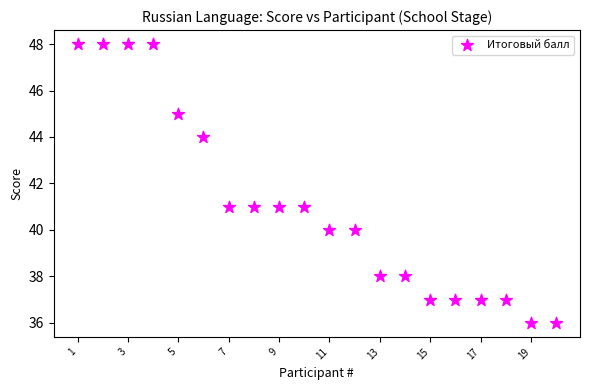

What is the range of Y values (max minus min)?

12